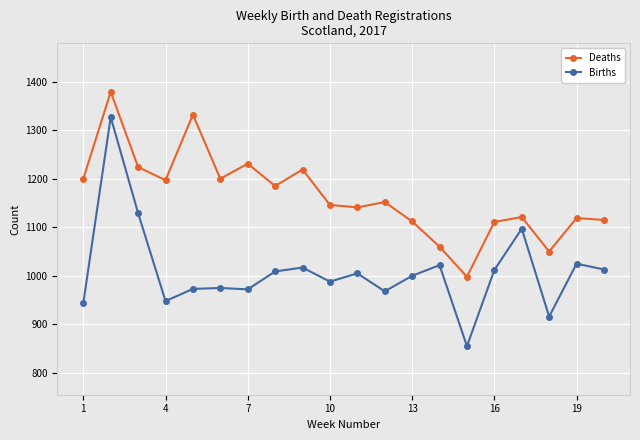

Which series has the largest range (max minus min)?

Births